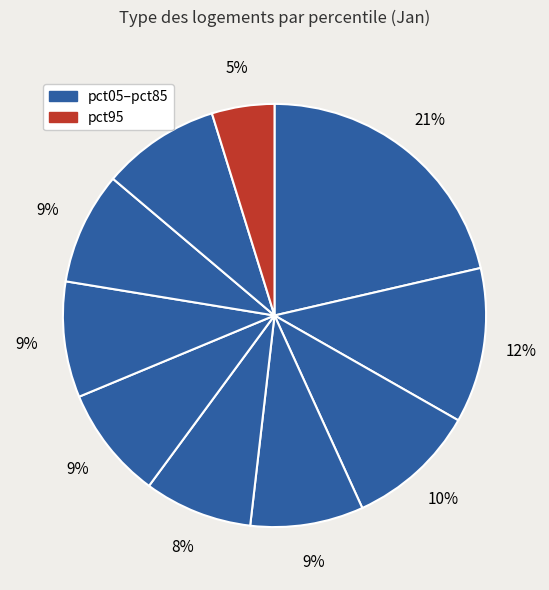

Count the number of slices in the pie.

10